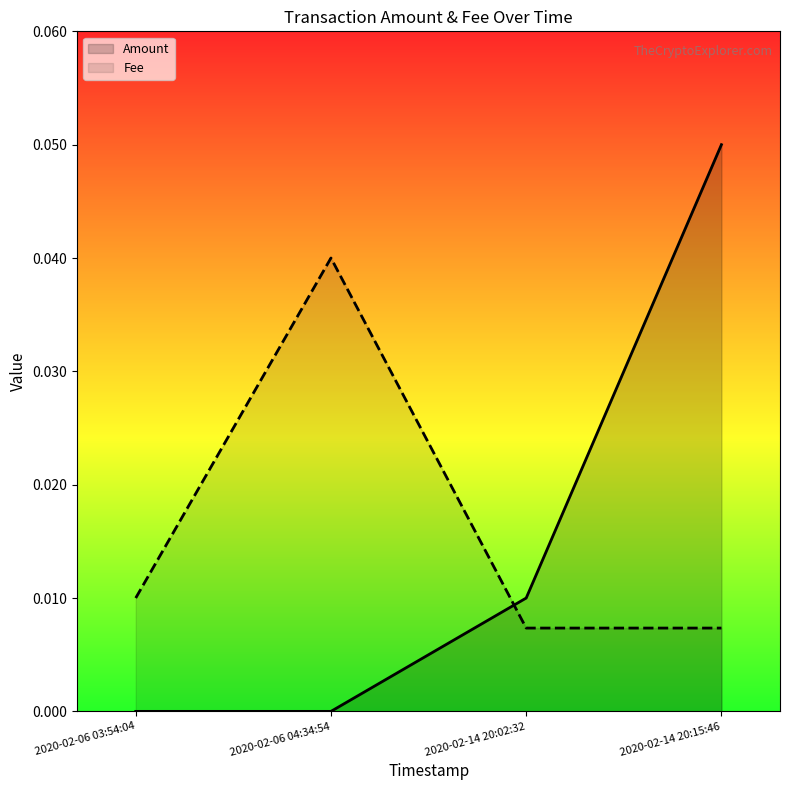

Rank the series by their maximum value, from lowest to highest.

Fee, Amount